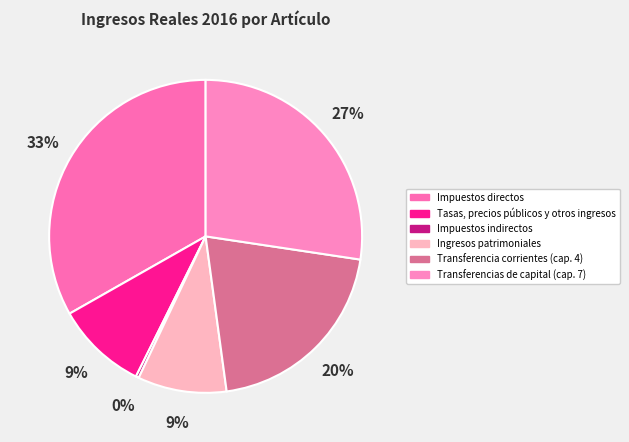

Is it true that Tasas, precios públicos y otros ingresos is 9% of the pie?

True